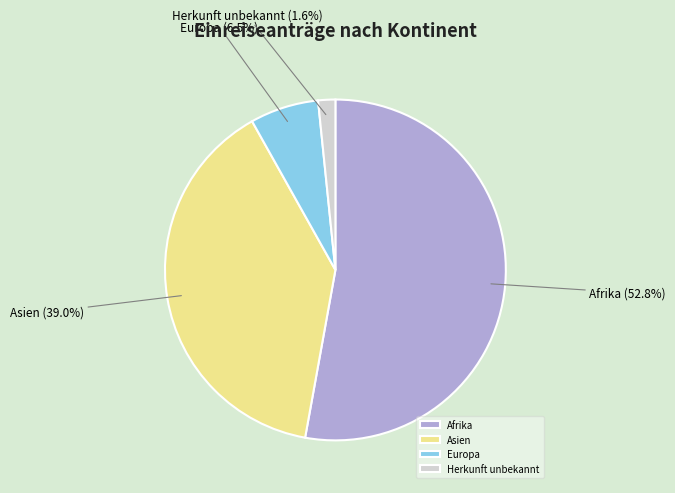

Which slice is the largest?

Afrika